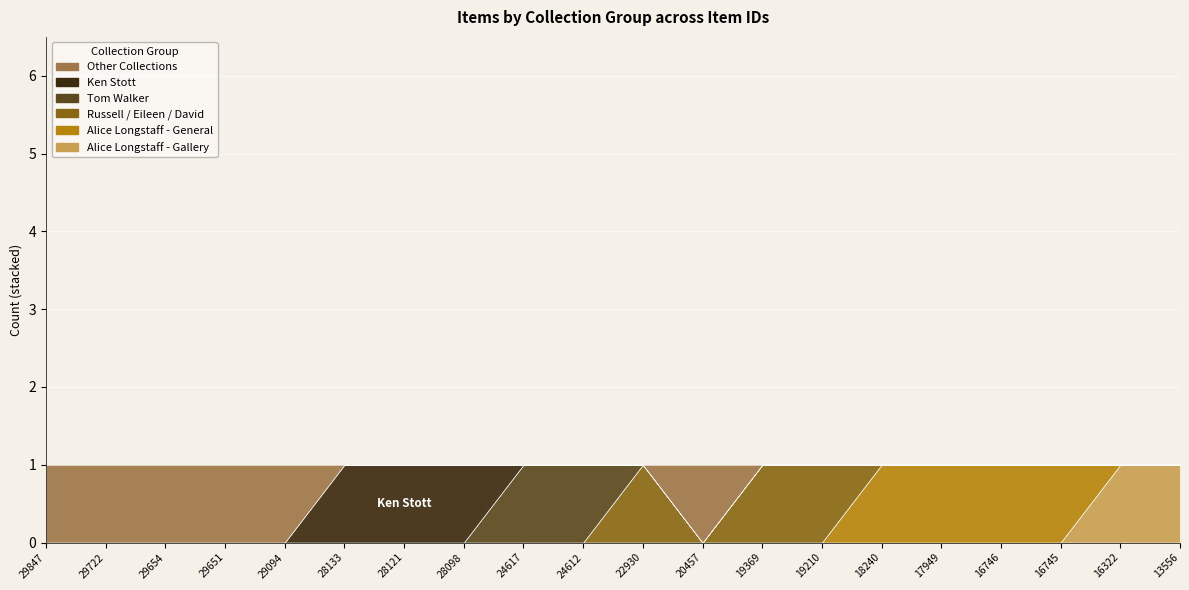

List the labels in order of Alice Longstaff - Gallery value, largest first.

16322, 13556, 29847, 29722, 29654, 29651, 29094, 28133, 28121, 28098, 24617, 24612, 22930, 20457, 19369, 19210, 18240, 17949, 16746, 16745